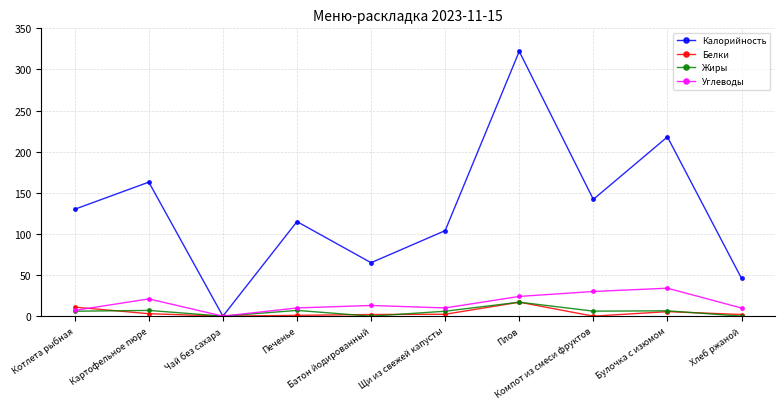

Is it true that Калорийность equals 65.0 at Батон йодированный?

True